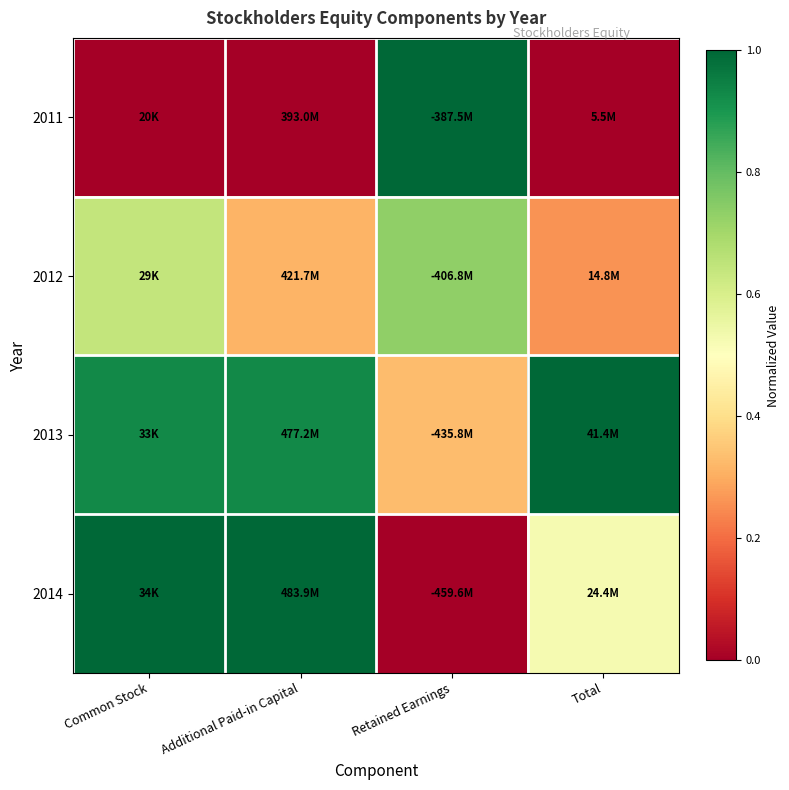

Reading right to left, extract all data points from this chart.

2011: Total=0.0	Retained Earnings=1.0	Additional Paid-in Capital=0.0	Common Stock=0.0
2012: Total=0.3	Retained Earnings=0.7	Additional Paid-in Capital=0.3	Common Stock=0.6
2013: Total=1.0	Retained Earnings=0.3	Additional Paid-in Capital=0.9	Common Stock=0.9
2014: Total=0.5	Retained Earnings=0.0	Additional Paid-in Capital=1.0	Common Stock=1.0